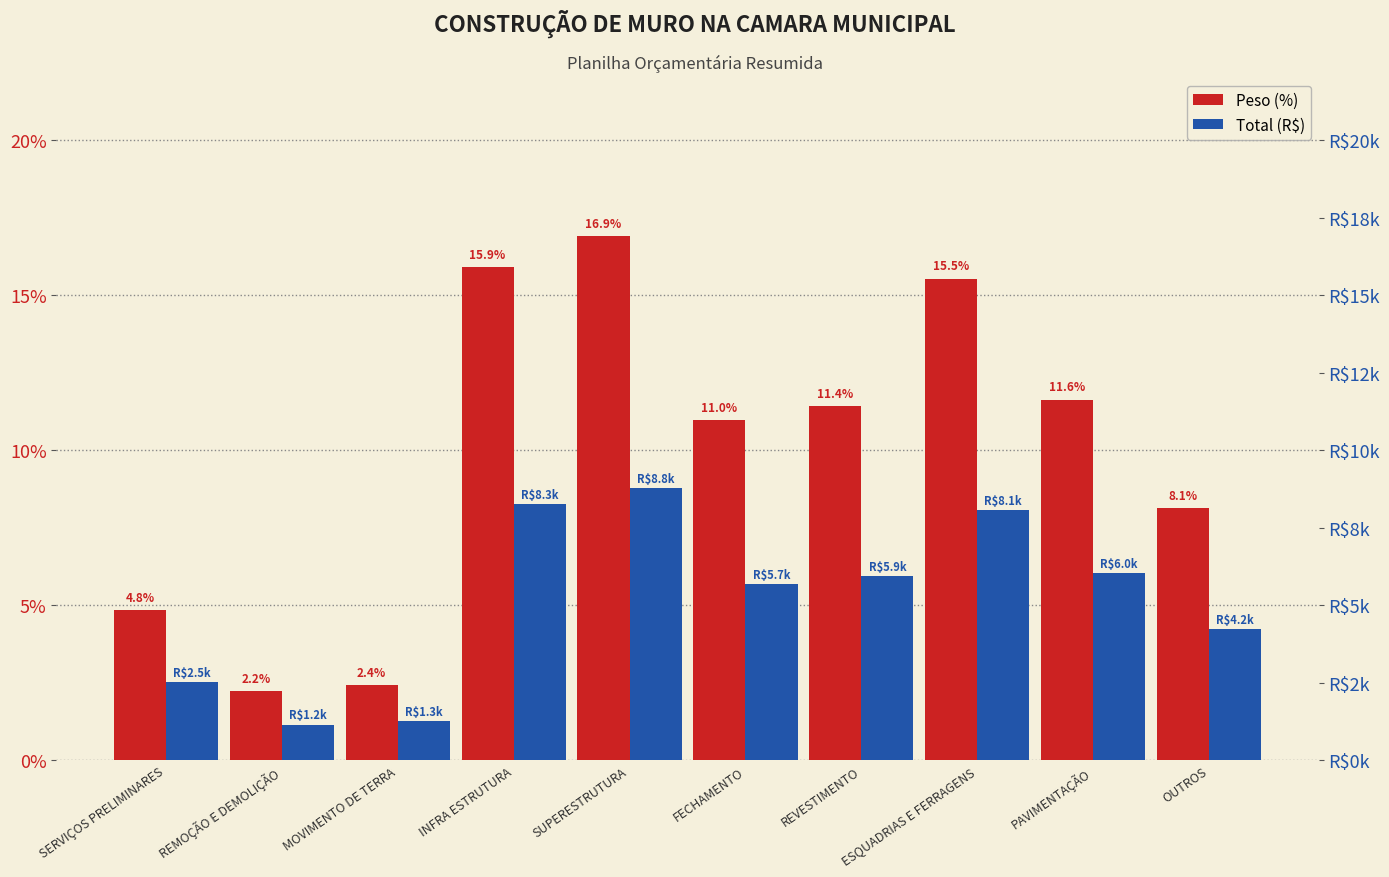

At which category is the sum across all series the highest?

SUPERESTRUTURA